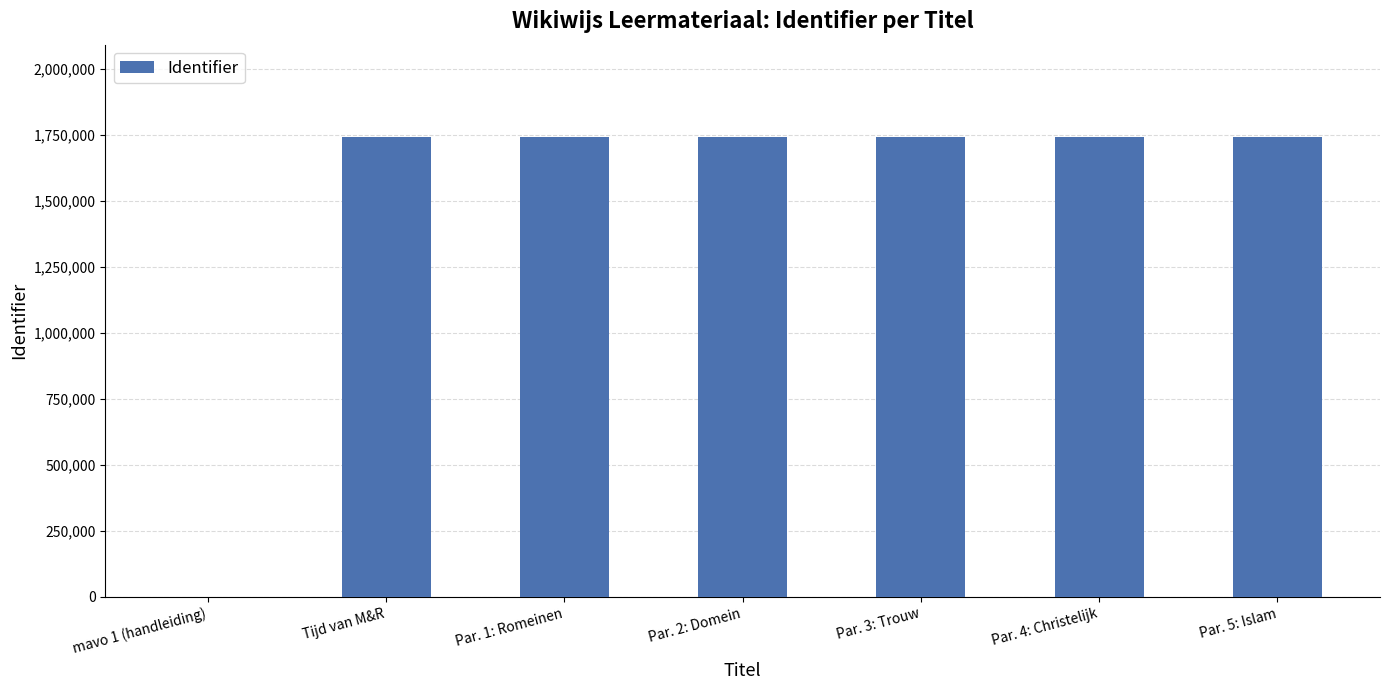

What is the change in value from Tijd van M&R to Par. 1: Romeinen?

-7